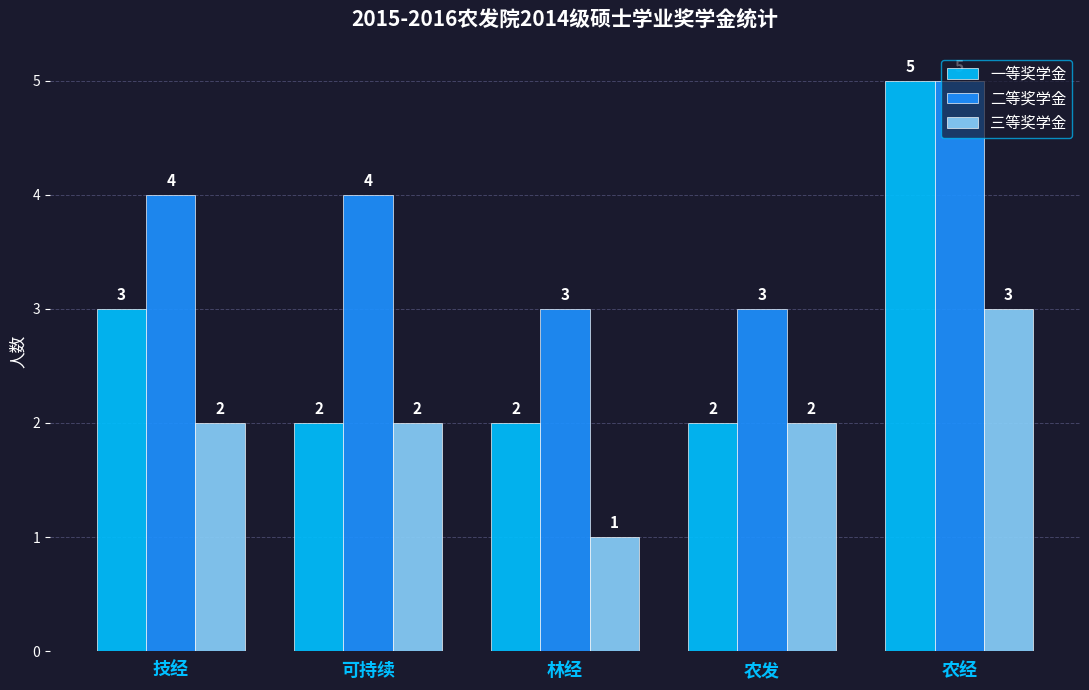

True or false: 三等奖学金 has a value of 3 at 农发.

False